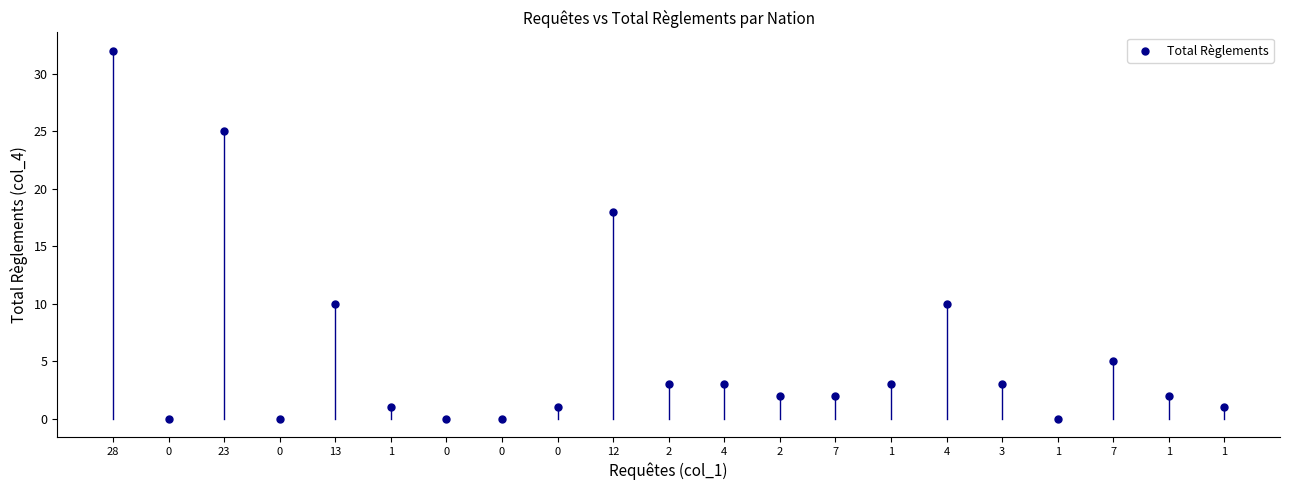

What Y value in the scatter plot is closest to 16?

18